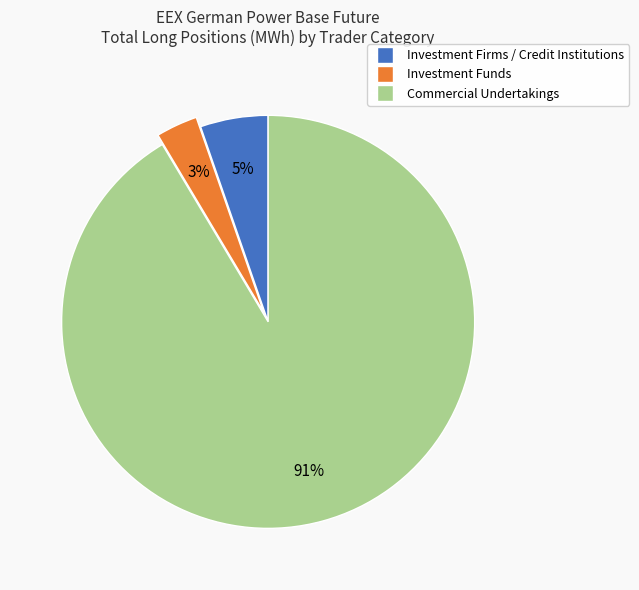

How many slices are in this pie chart?

3